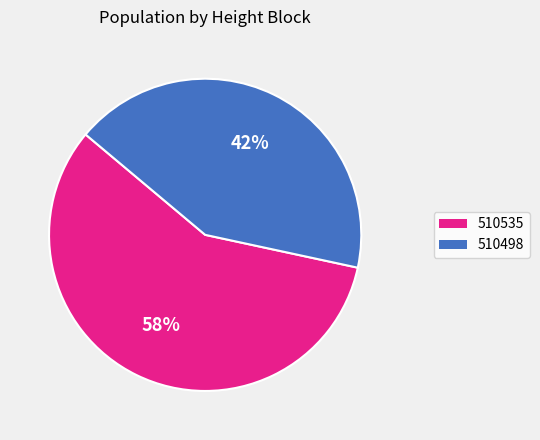

Does 510498 account for over 50% of the chart?

No